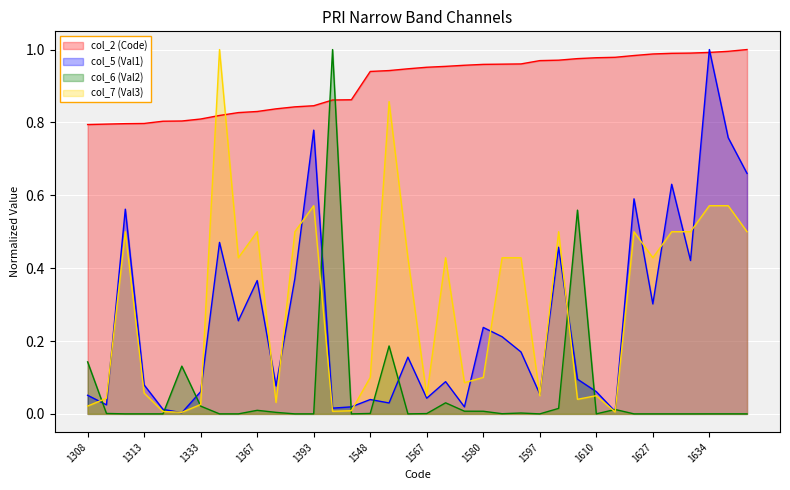

Which has a higher value, 1313 or 1552?

1552